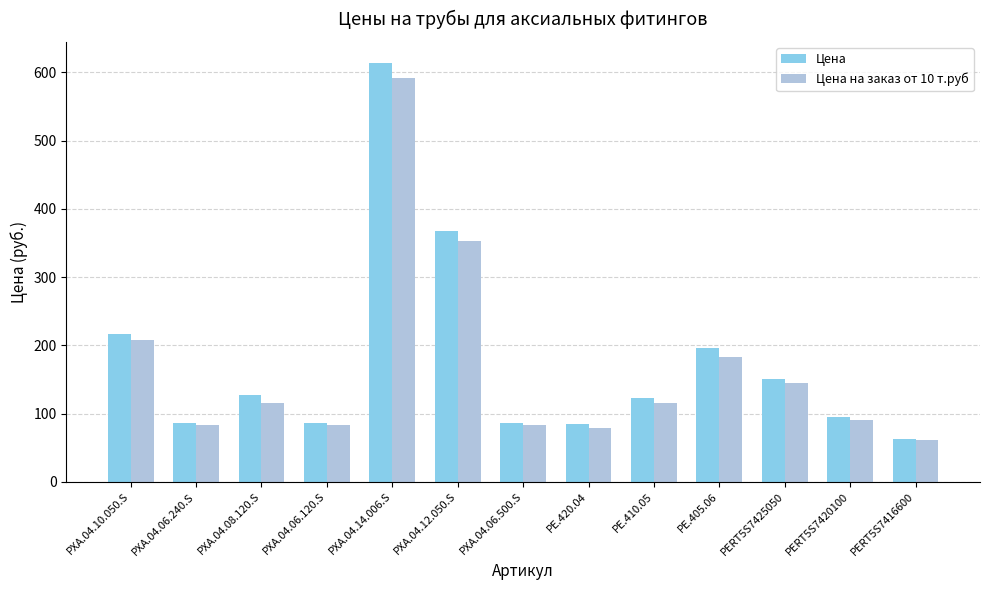

What is the highest value of the Цена на заказ от 10 т.руб series?

592.0